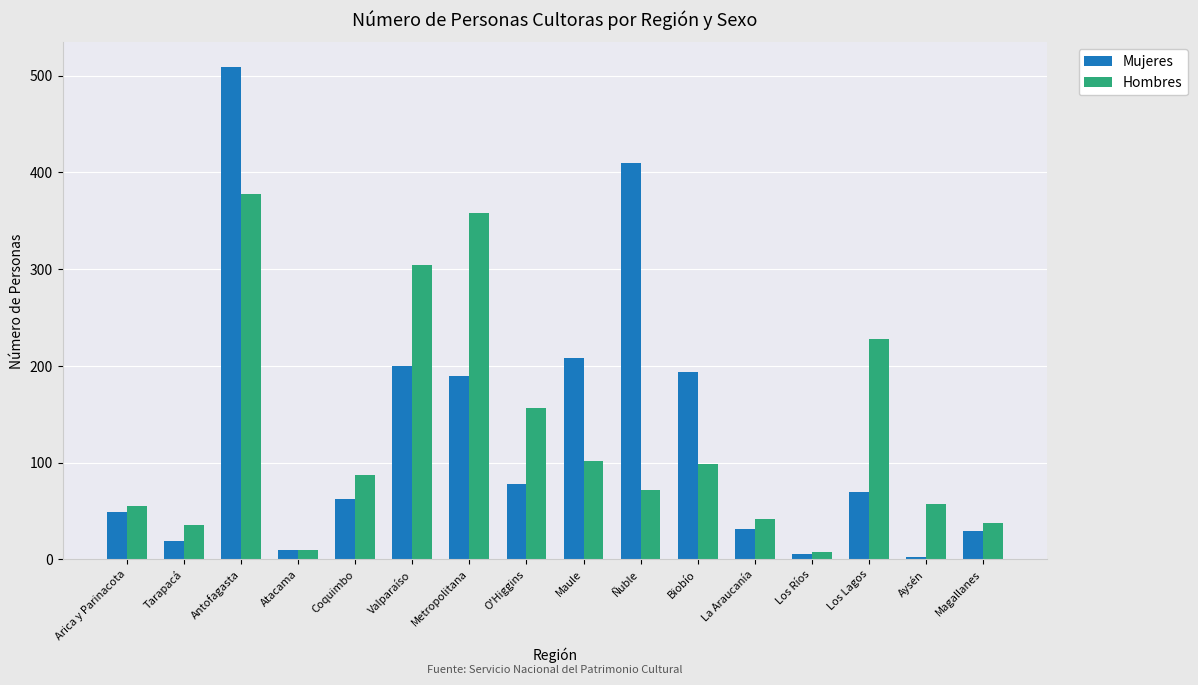

How many bars are there in each group?

2